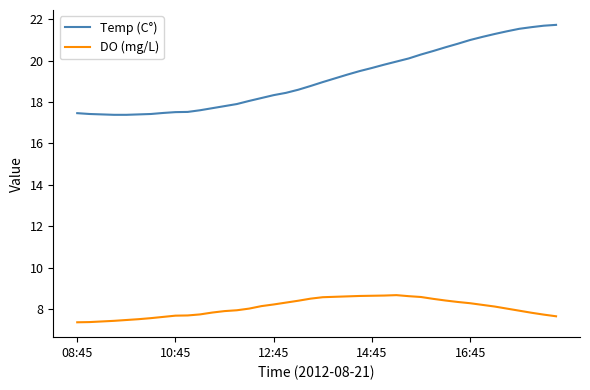

What is the greatest value displayed?

21.7